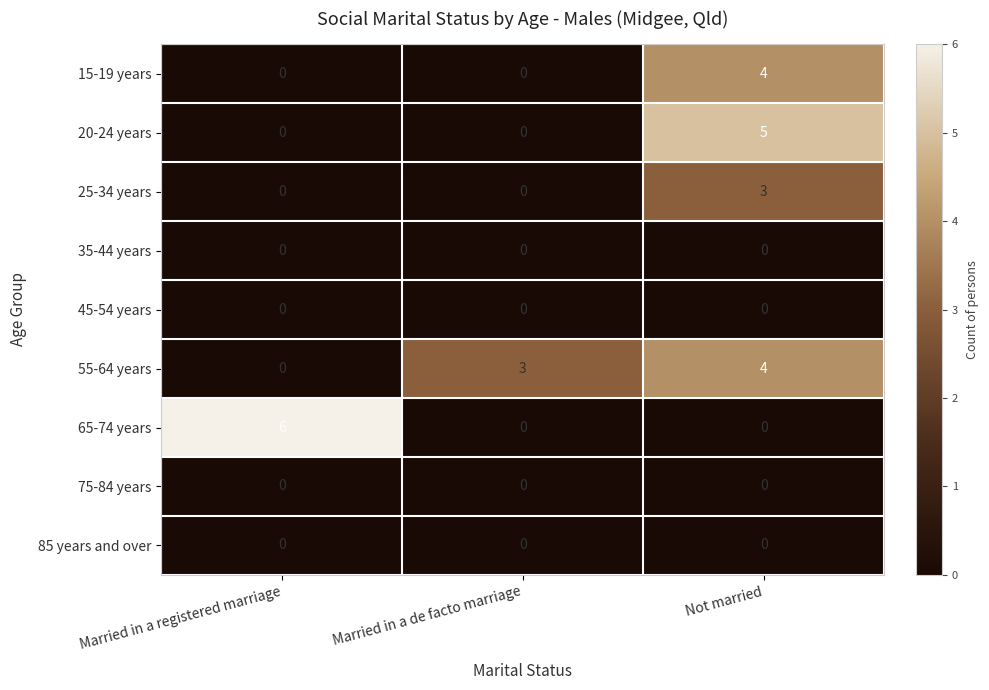

The 55-64 years series shows 3 at Married in a de facto marriage. True or false?

True